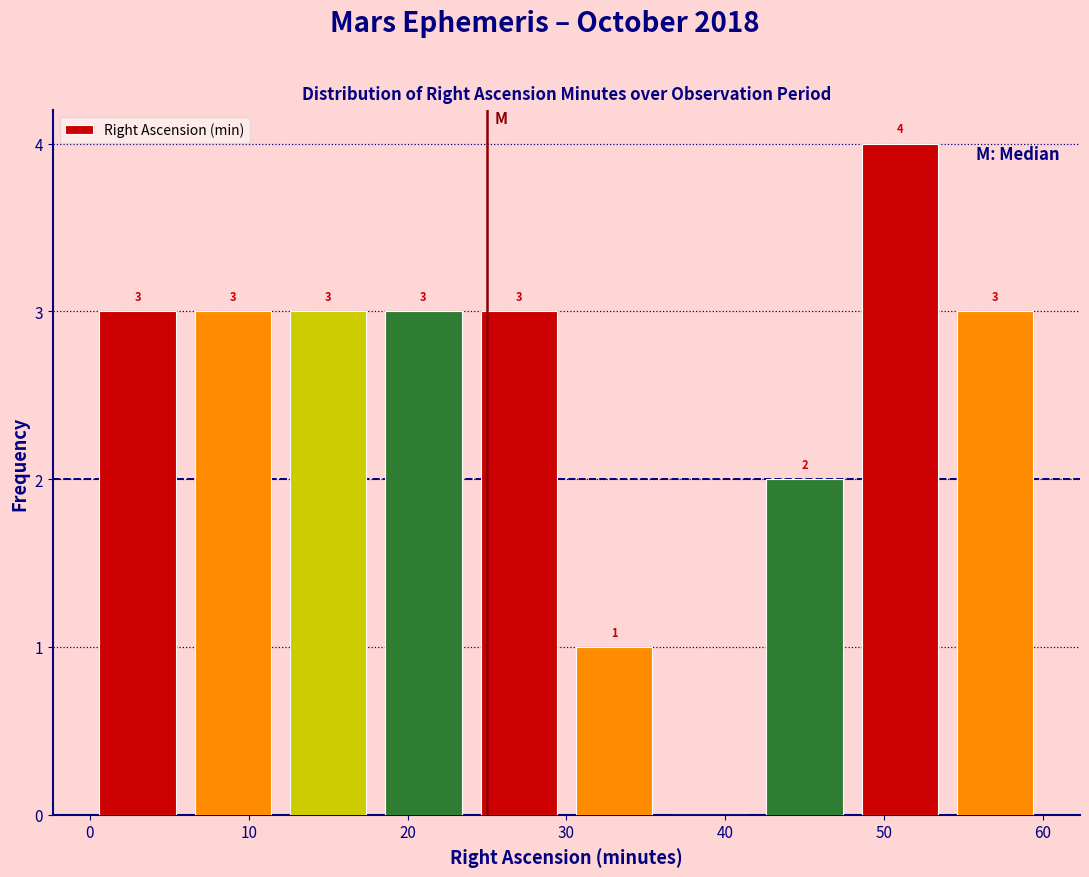

Over which range of the x-axis is the bar tallest?

48 to 54